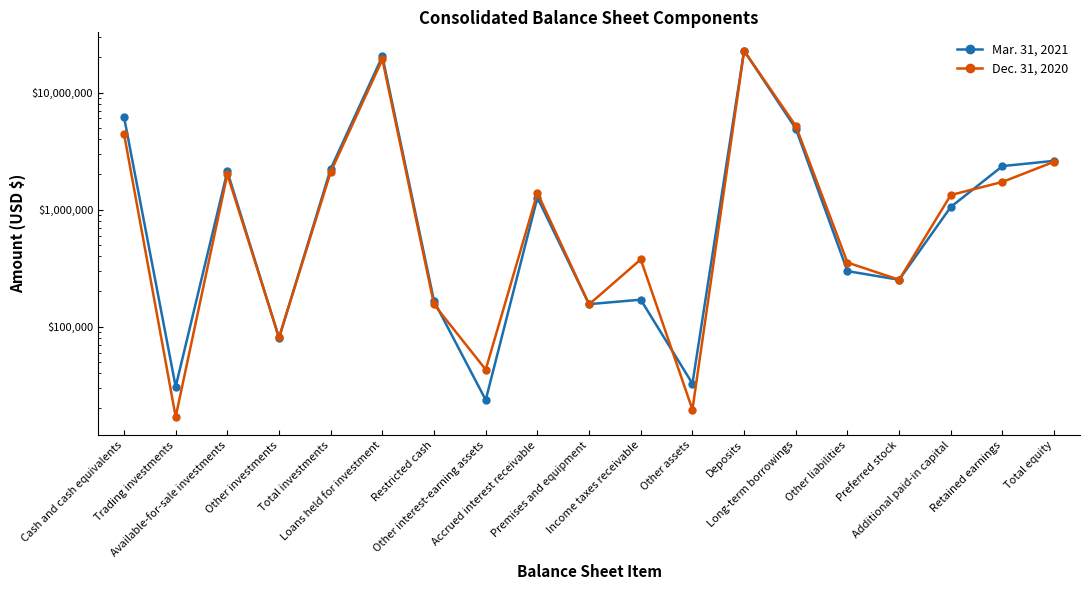

How many interior local peaks does the Dec. 31, 2020 series have?

5